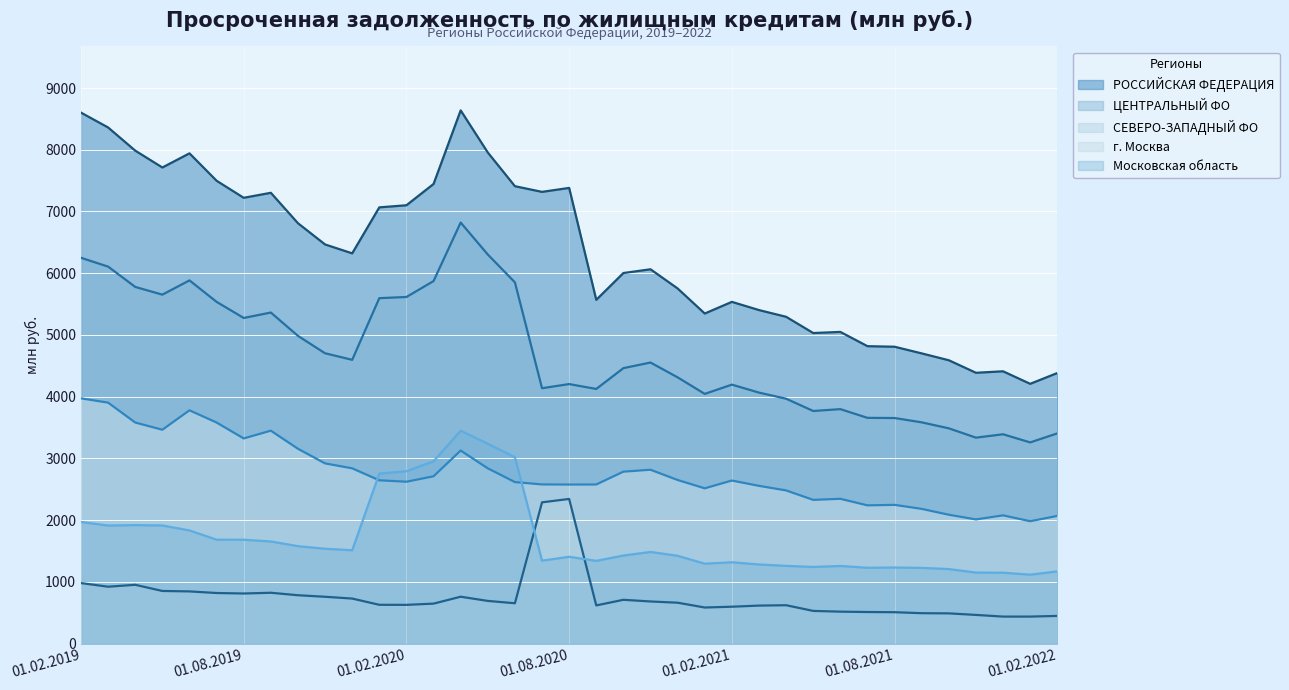

What is the difference between the highest and lowest values at 01.01.2021?

4763